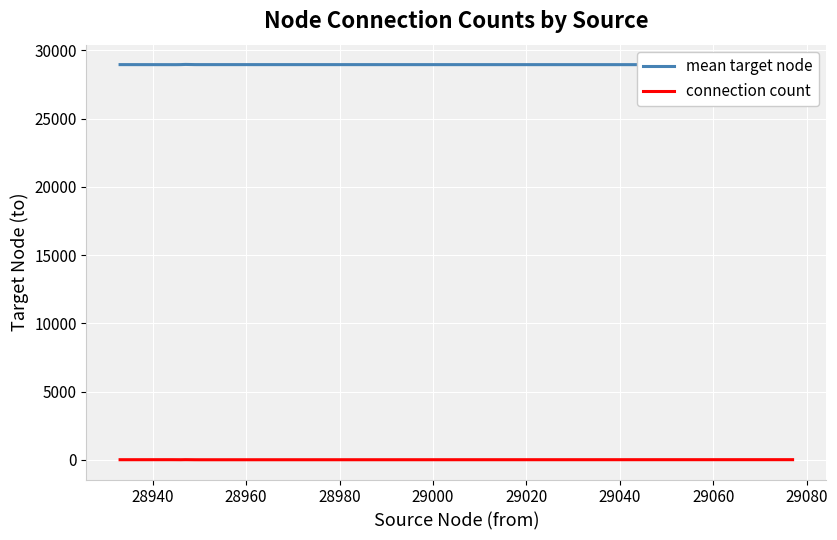

Reading left to right, list all the values displayed in this chart.

mean target node: 28948.2	28945.2	28945.2	28949.0	28961.5	28949.0	28948.0	28945.0
connection count: 4.0	6.0	5.0	3.0	8.0	2.0	1.0	7.0